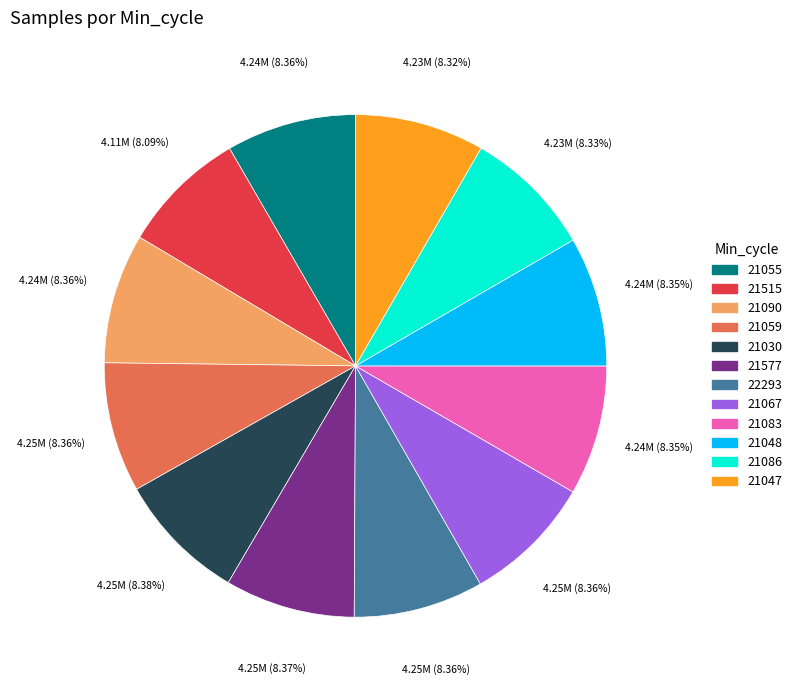

How many segments does this pie chart have?

12